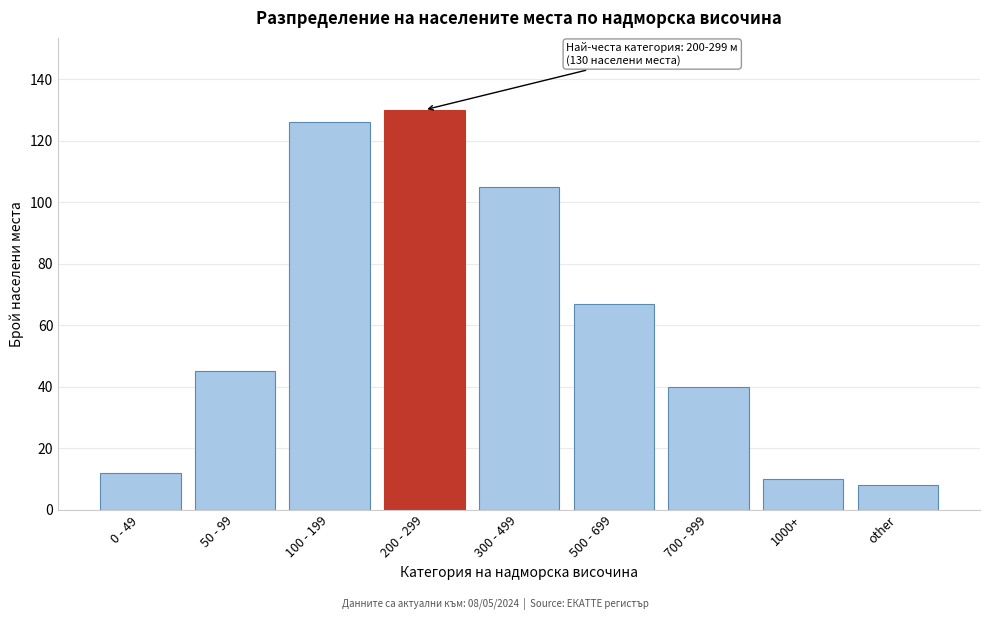

Reading left to right, what are all the values shown in this chart?

0 - 49=12	50 - 99=45	100 - 199=126	200 - 299=130	300 - 499=105	500 - 699=67	700 - 999=40	1000+=10	other=8